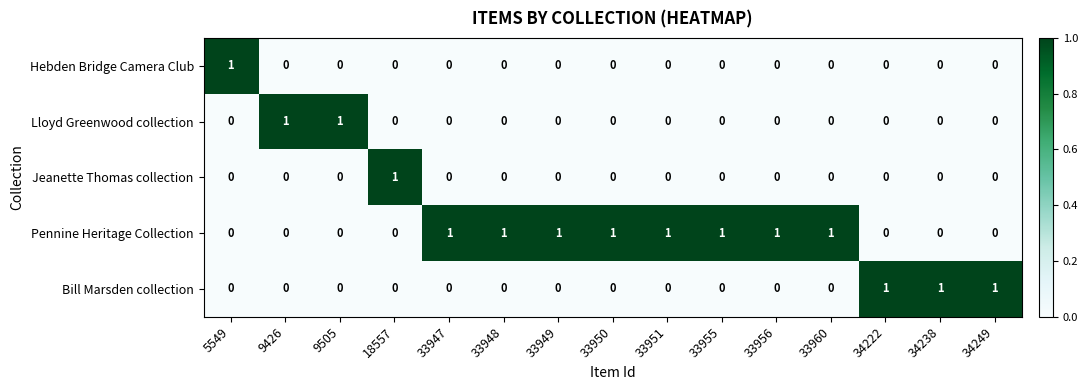

How many categories are shown in the chart?

15